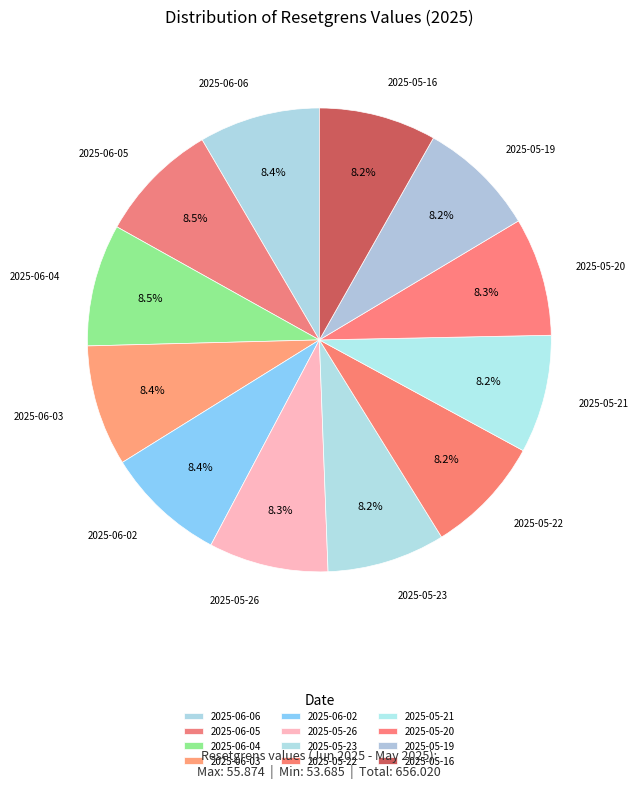

To the nearest percent, what percentage of the pie is 2025-05-26?

8%